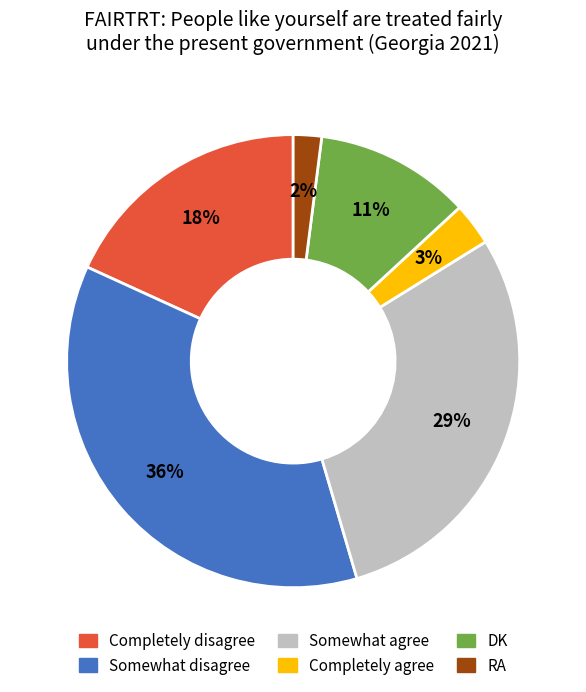

To the nearest percent, what is the difference between the Completely agree and Somewhat agree slice percentages?

26%